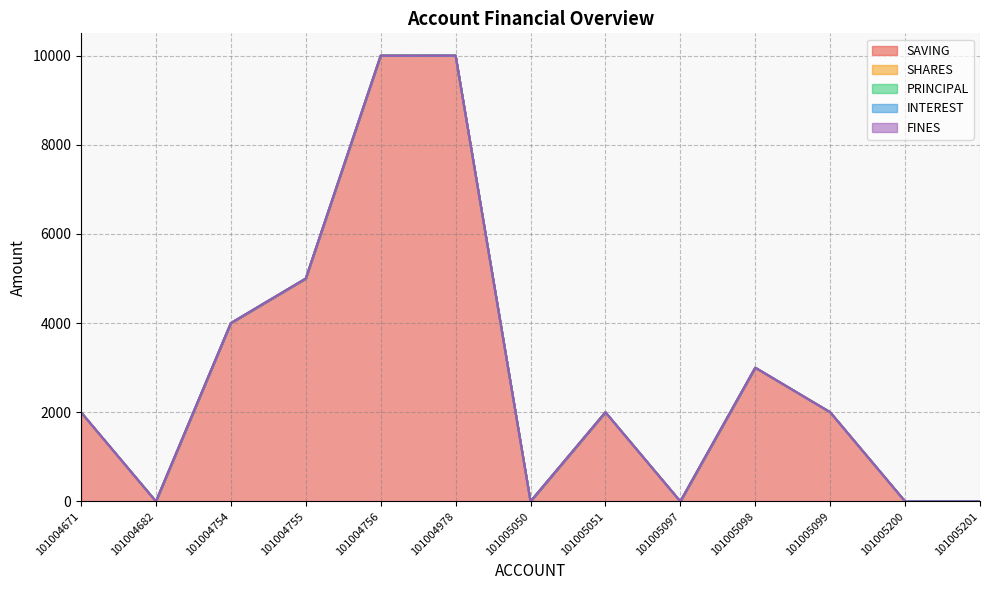

Between 101004755 and 101005201, which series saw the biggest shift?

SAVING